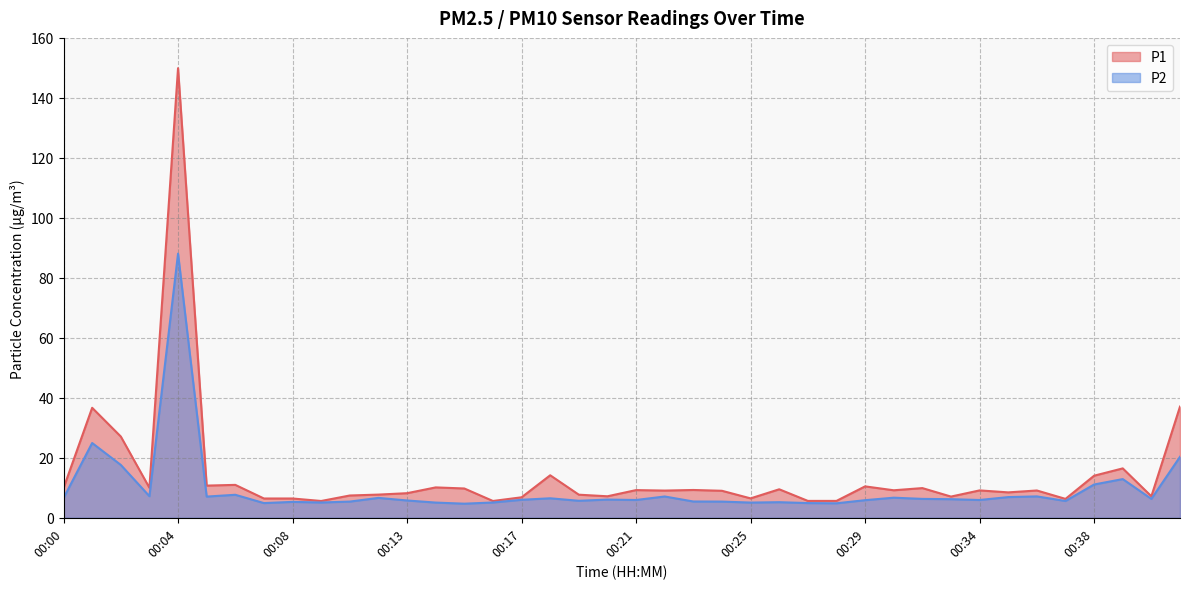

True or false: P1 and P2 intersect in this chart.

False